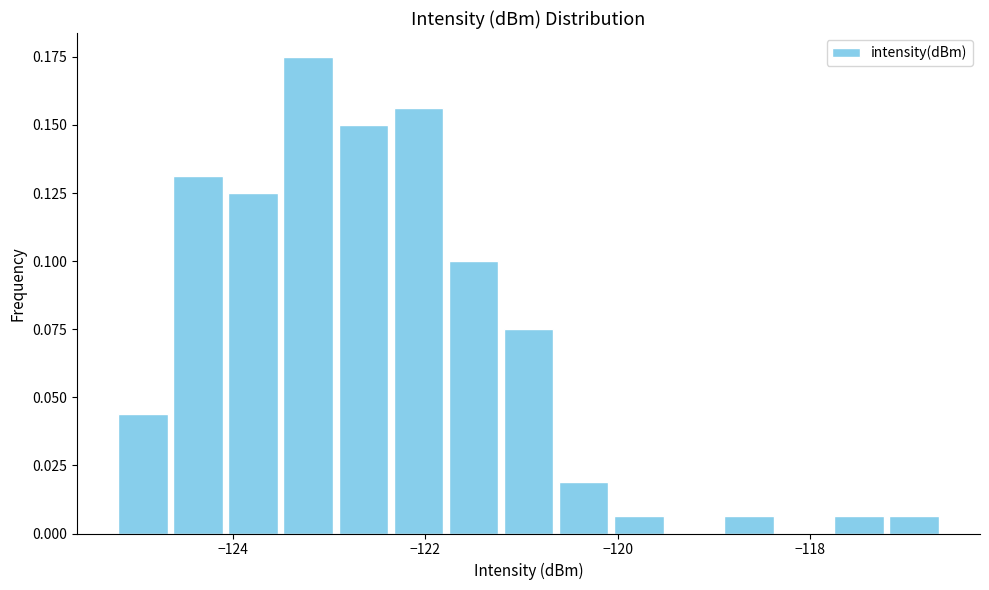

Read against the x-axis, roughly where is the centre of the tallest bar?

-123.2